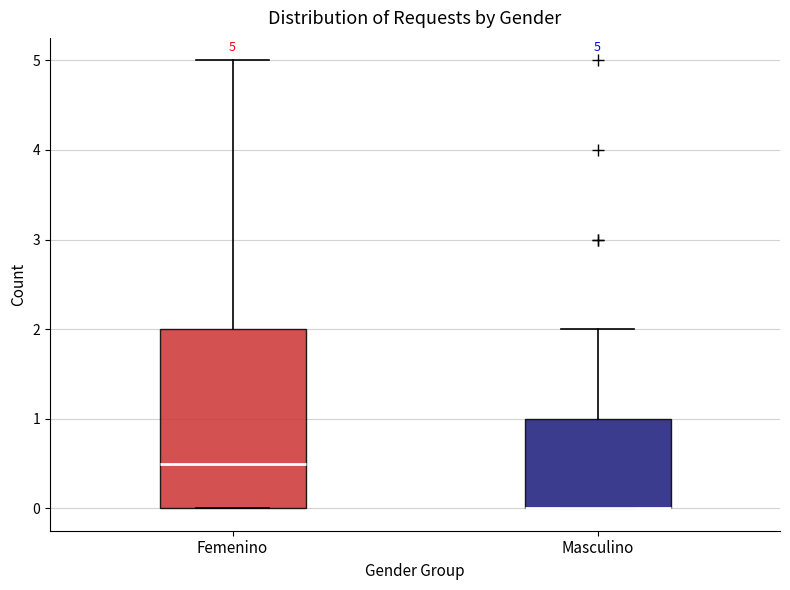

Which box is the tallest, from its lower edge to its upper edge?

Femenino